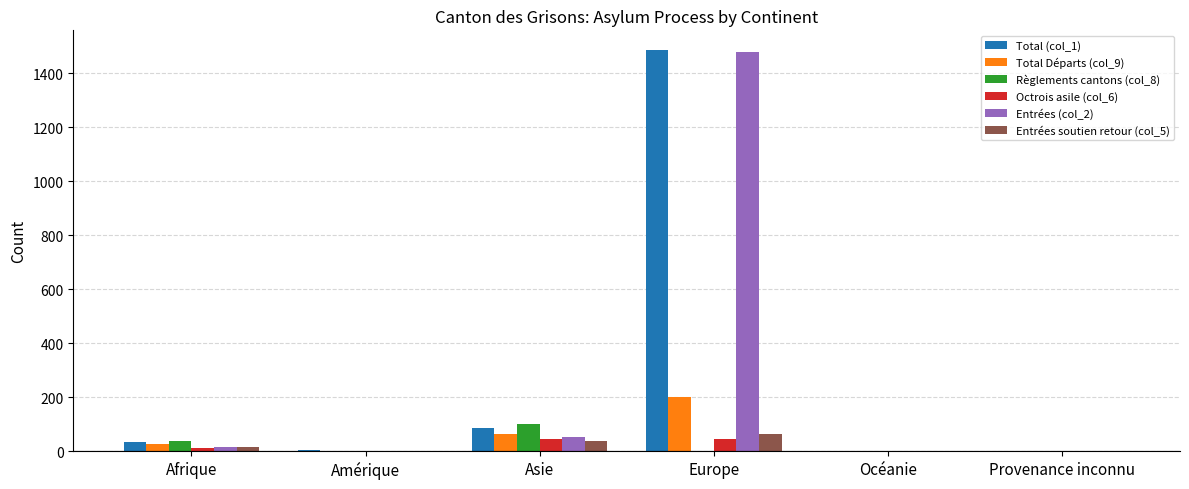

At which label does Total Départs (col_9) reach its peak?

Europe